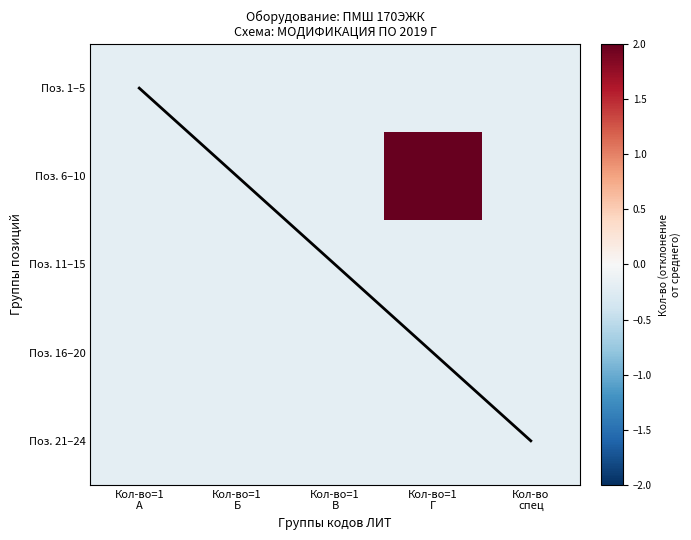

True or false: Поз. 21–24 has a value of -0.0 at Кол-во=1 Г.

False